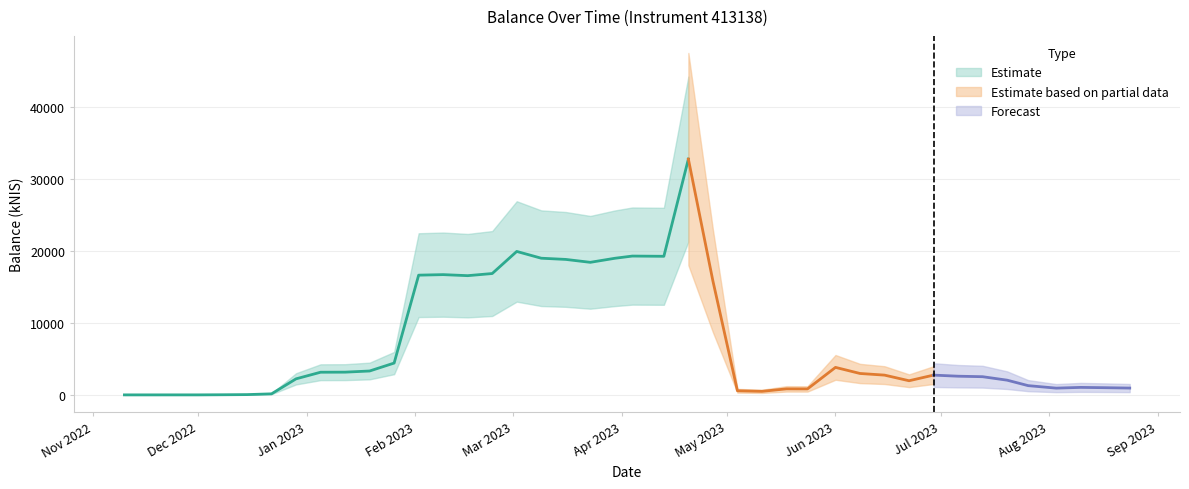

What is the sum of all values?

294881.9